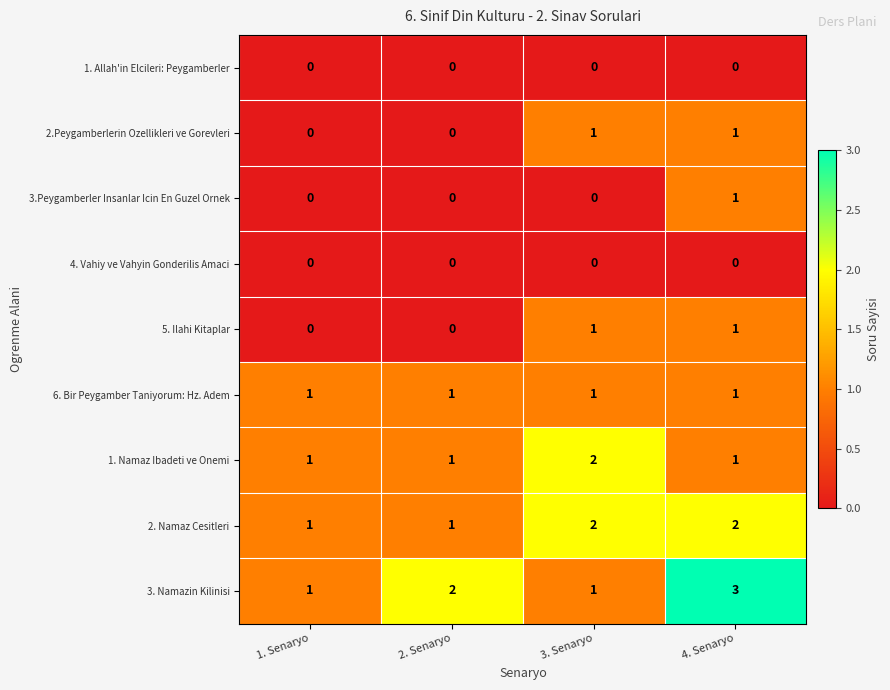

The value of 3. Namazin Kilinisi at 1. Senaryo is 1. True or false?

True